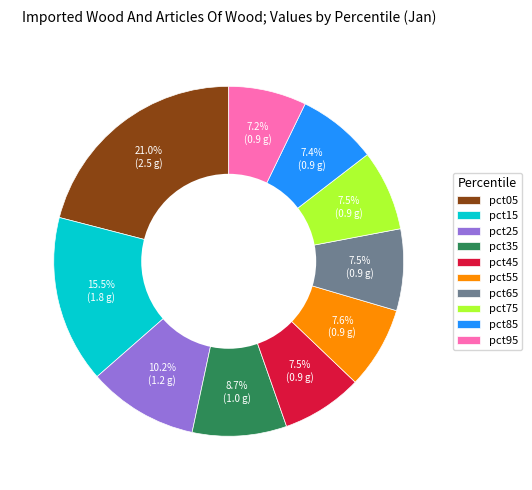

What is the total percentage of pct25 and pct05?

31.2%